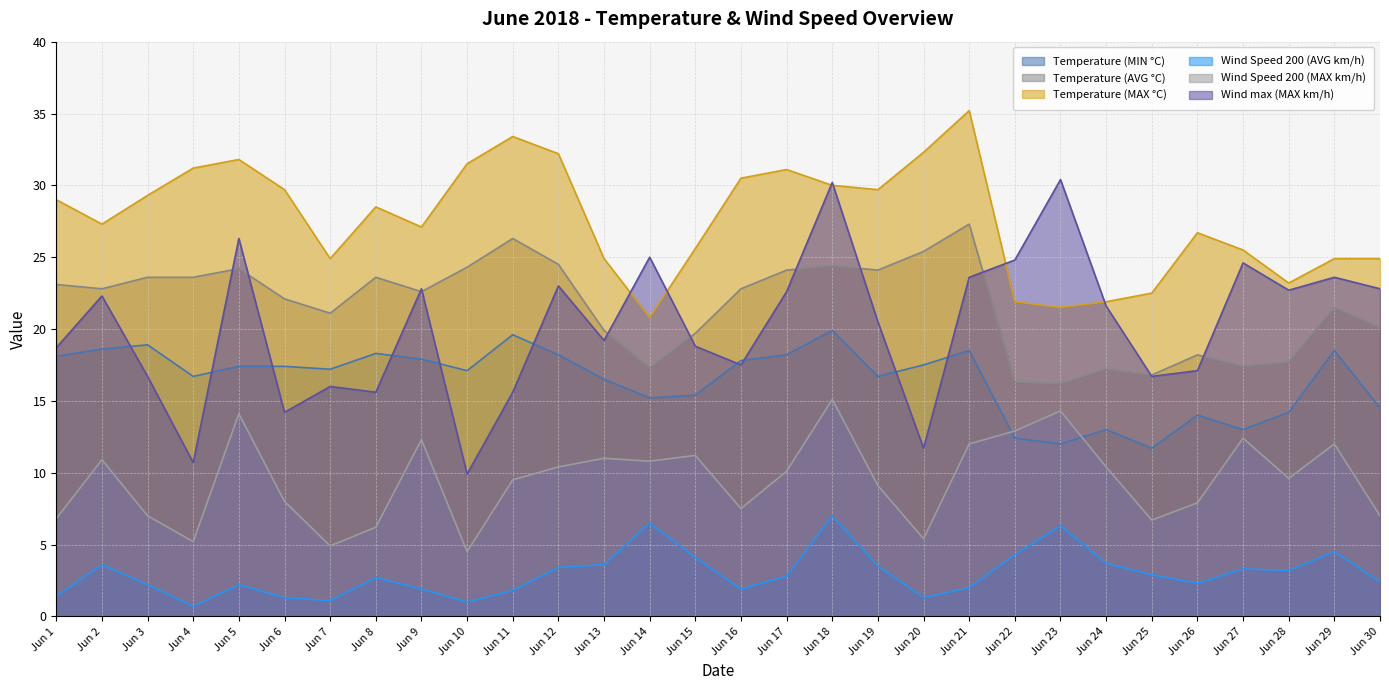

Where do Temperature (MIN °C) and Wind max (MAX km/h) first cross each other?

Jun 2 and Jun 3